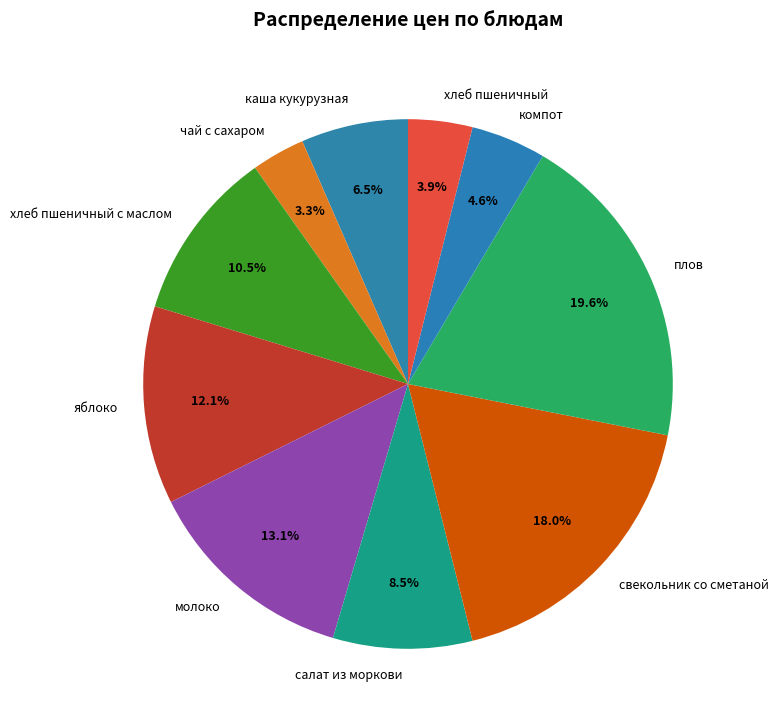

Which slice is the smallest?

чай с сахаром